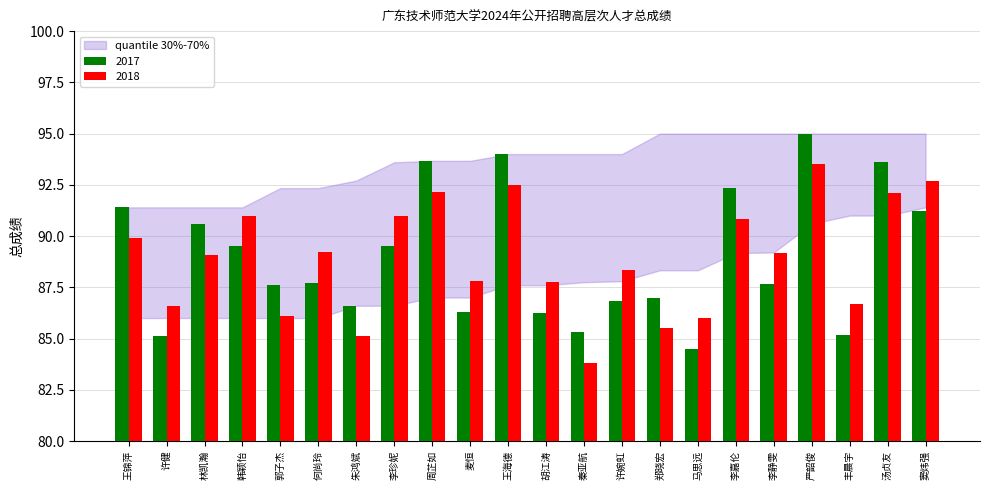

Which category has the lowest value in the 2018 series?

秦亚航